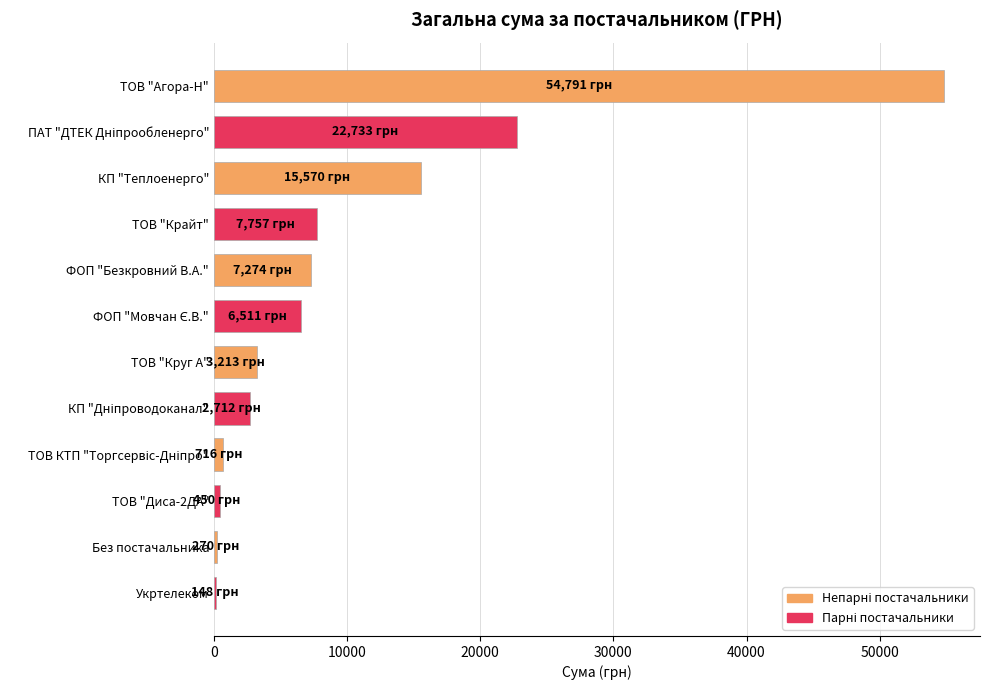

Which category has the highest value across all series?

ТОВ "Агора-Н"